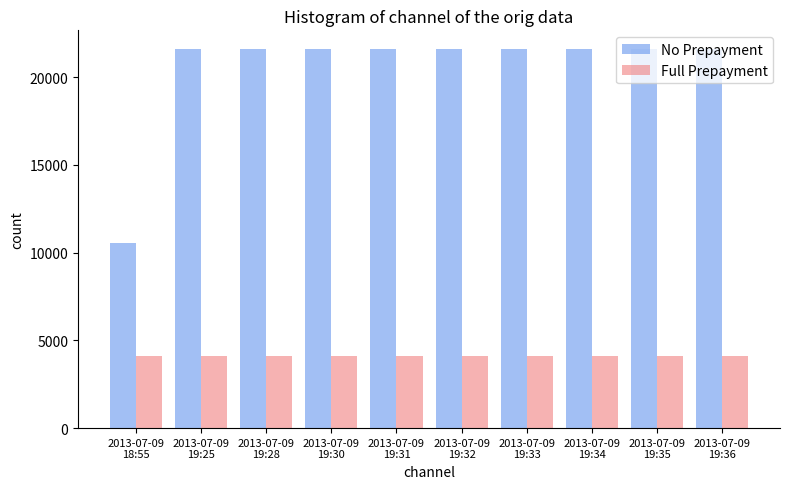

List the series in order of their overall mean, lowest first.

Full Prepayment, No Prepayment